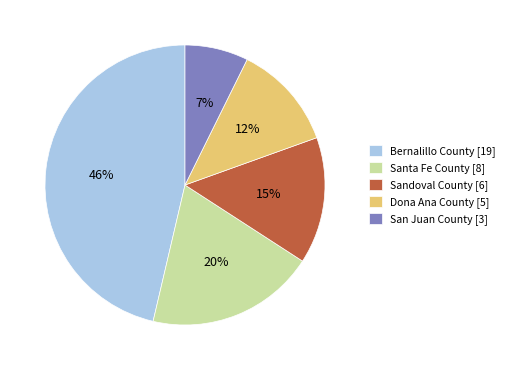

Is it true that Sandoval County is 20% of the pie?

False